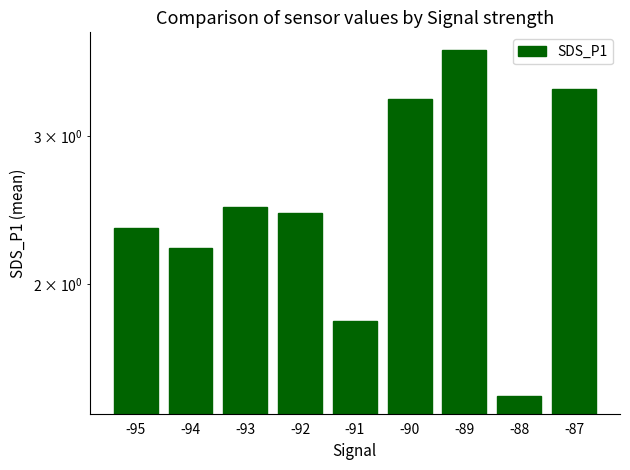

What is the maximum value shown in the chart?

3.8